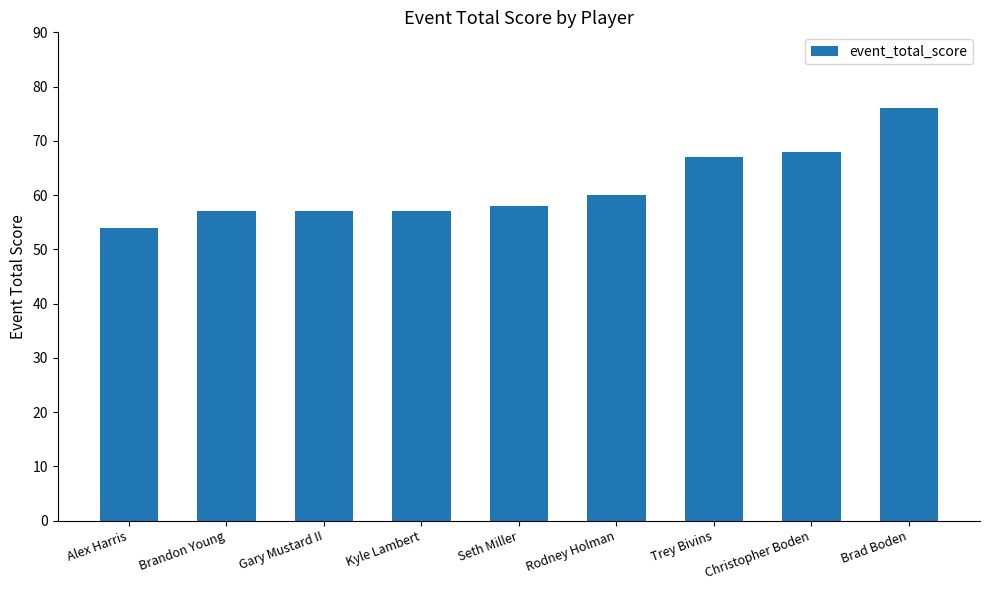

The chart shows a value of 90 at Seth Miller. True or false?

False